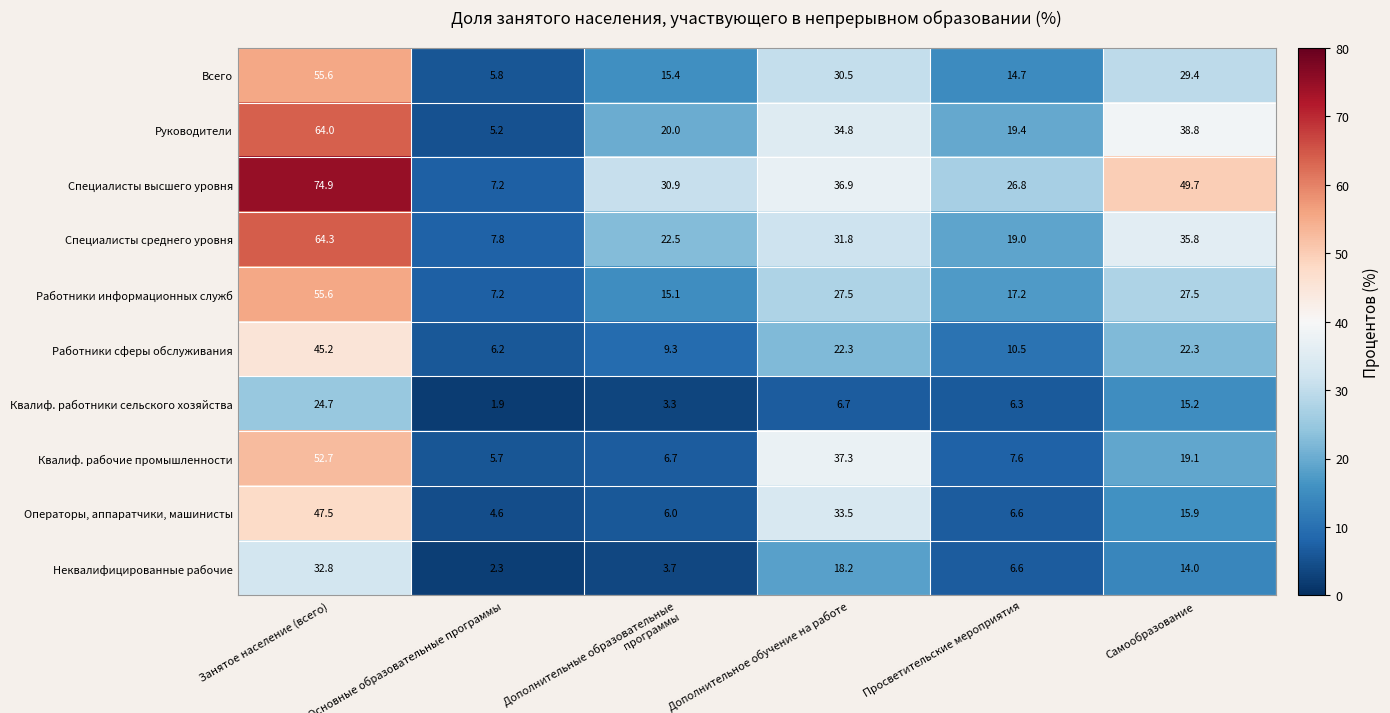

Which series has the widest spread of values?

Специалисты высшего уровня